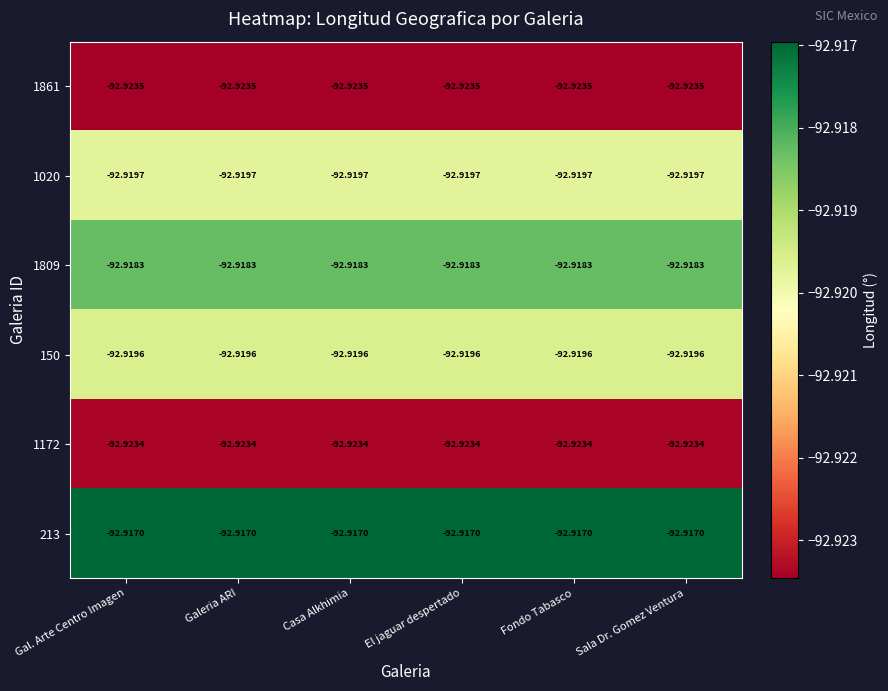

Reading left to right, extract all data points from this chart.

1861: Gal. Arte Centro Imagen=-92.9	Galeria ARI=-92.9	Casa Alkhimia=-92.9	El jaguar despertado=-92.9	Fondo Tabasco=-92.9	Sala Dr. Gomez Ventura=-92.9
1020: Gal. Arte Centro Imagen=-92.9	Galeria ARI=-92.9	Casa Alkhimia=-92.9	El jaguar despertado=-92.9	Fondo Tabasco=-92.9	Sala Dr. Gomez Ventura=-92.9
1809: Gal. Arte Centro Imagen=-92.9	Galeria ARI=-92.9	Casa Alkhimia=-92.9	El jaguar despertado=-92.9	Fondo Tabasco=-92.9	Sala Dr. Gomez Ventura=-92.9
150: Gal. Arte Centro Imagen=-92.9	Galeria ARI=-92.9	Casa Alkhimia=-92.9	El jaguar despertado=-92.9	Fondo Tabasco=-92.9	Sala Dr. Gomez Ventura=-92.9
1172: Gal. Arte Centro Imagen=-92.9	Galeria ARI=-92.9	Casa Alkhimia=-92.9	El jaguar despertado=-92.9	Fondo Tabasco=-92.9	Sala Dr. Gomez Ventura=-92.9
213: Gal. Arte Centro Imagen=-92.9	Galeria ARI=-92.9	Casa Alkhimia=-92.9	El jaguar despertado=-92.9	Fondo Tabasco=-92.9	Sala Dr. Gomez Ventura=-92.9